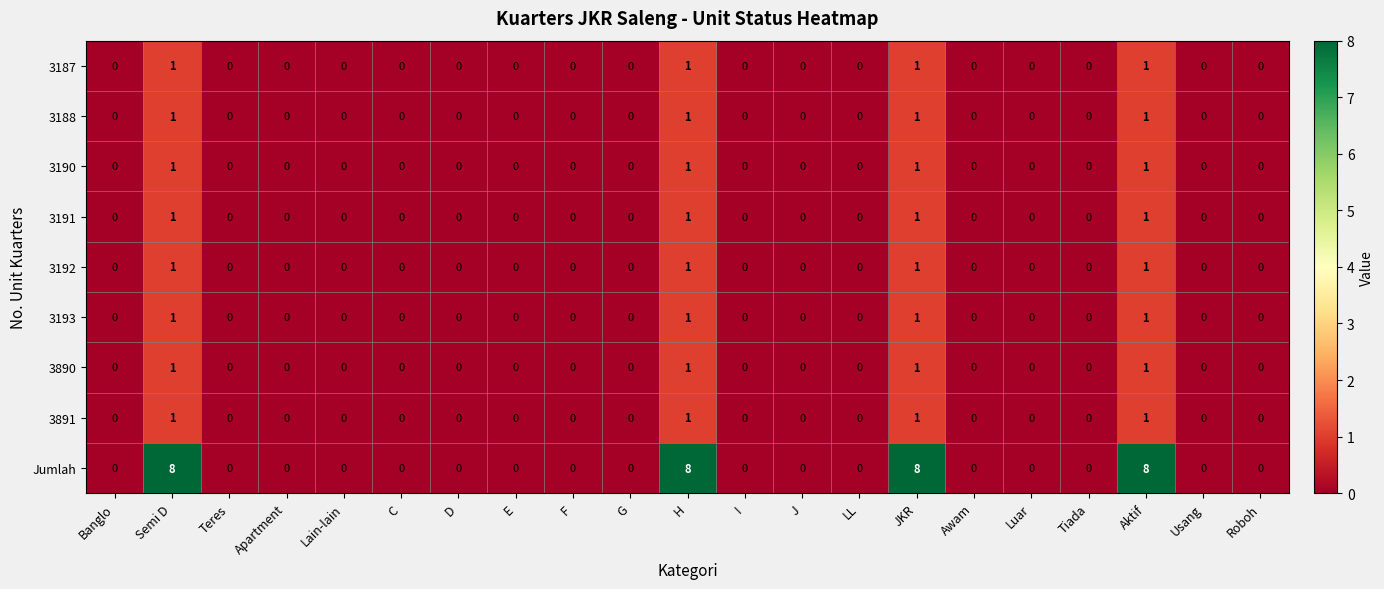

How many 3187 values are between 0 and 1?

21